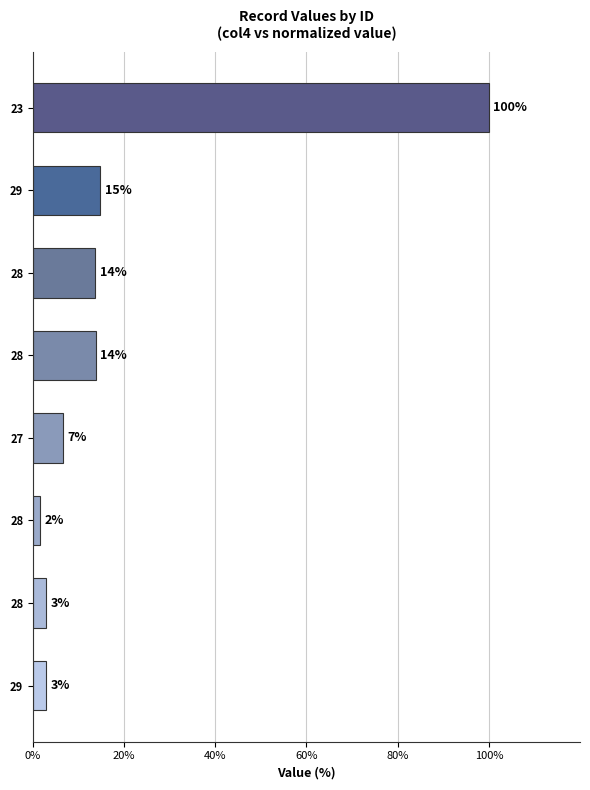

How many bars are there in total?

8